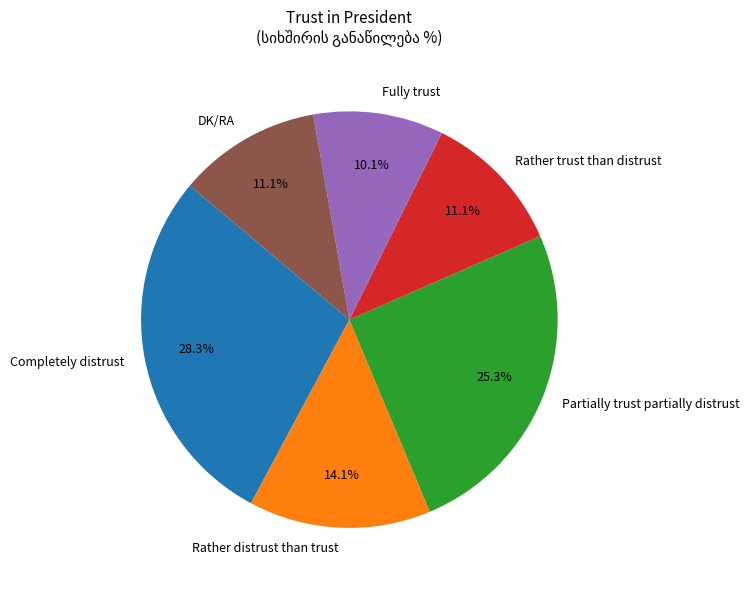

To the nearest percent, what is the difference between the largest and smallest slice percentages?

18%